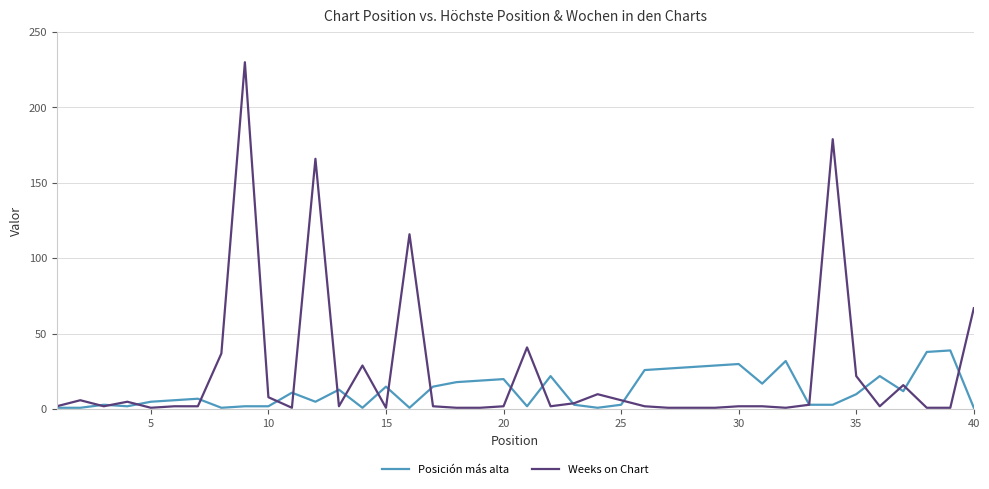

True or false: Weeks on Chart and Posición más alta intersect in this chart.

True